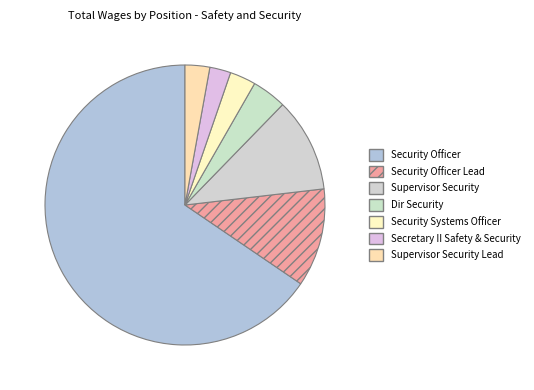

How many slices are in this pie chart?

7